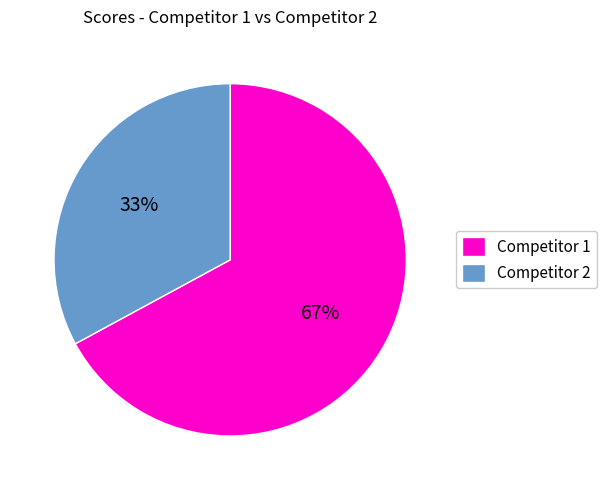

Between Competitor 1 and Competitor 2, which is larger?

Competitor 1